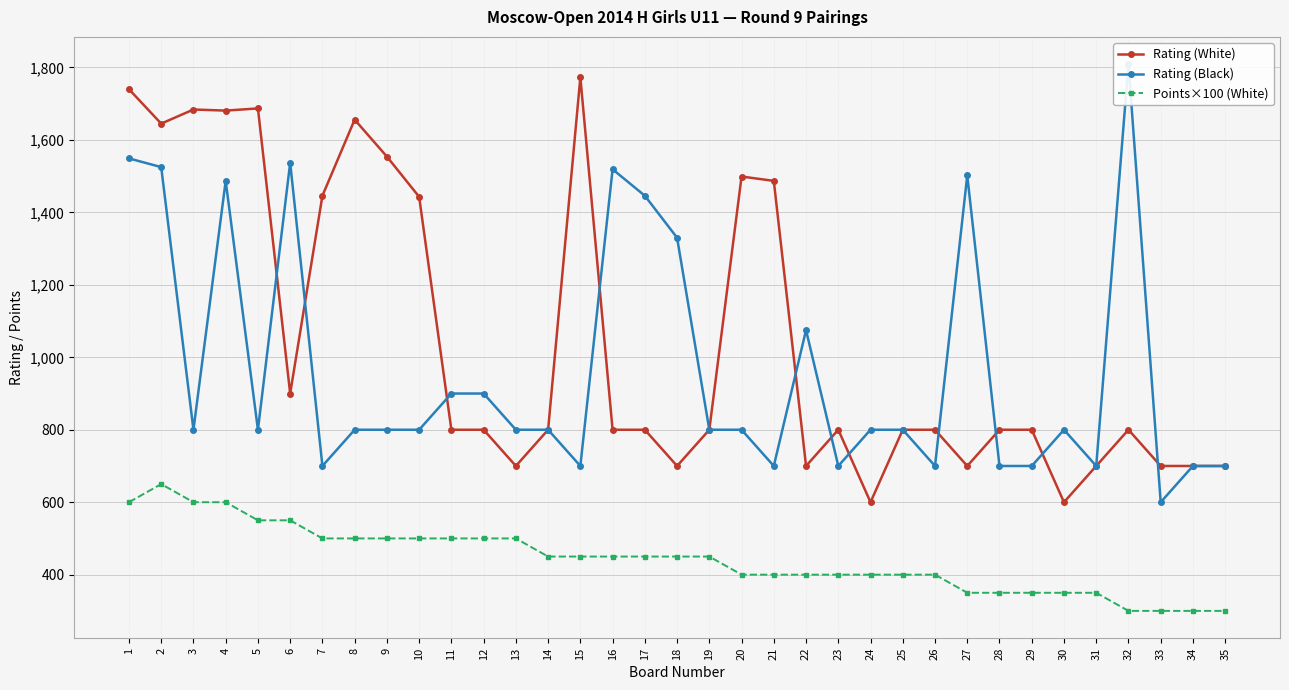

At which label does Points×100 (White) first exceed 450?

1